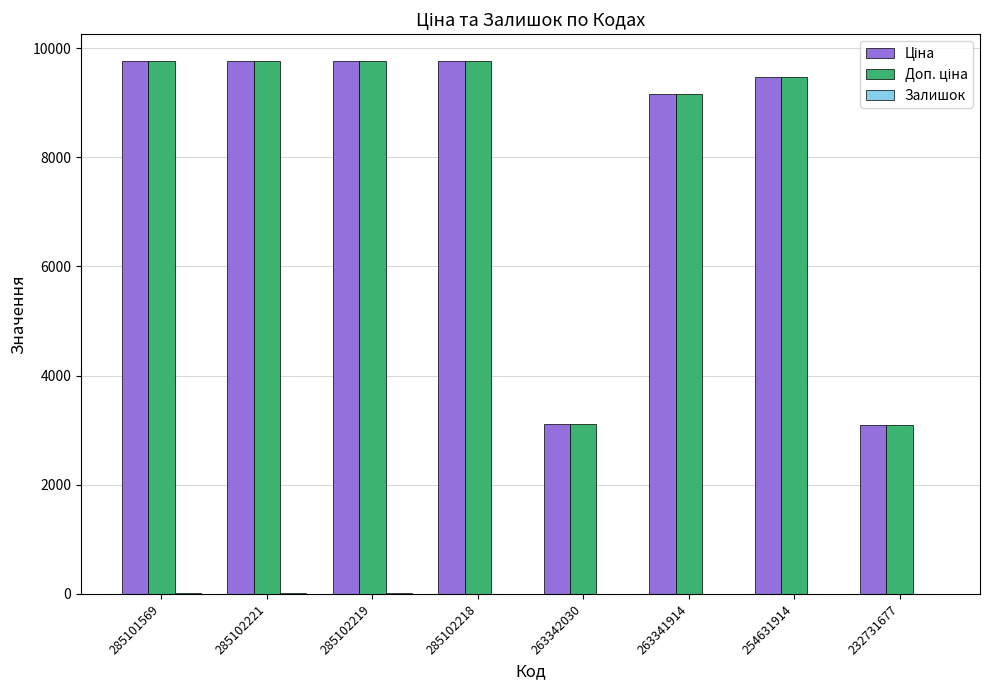

What is the greatest value displayed?

9764.4